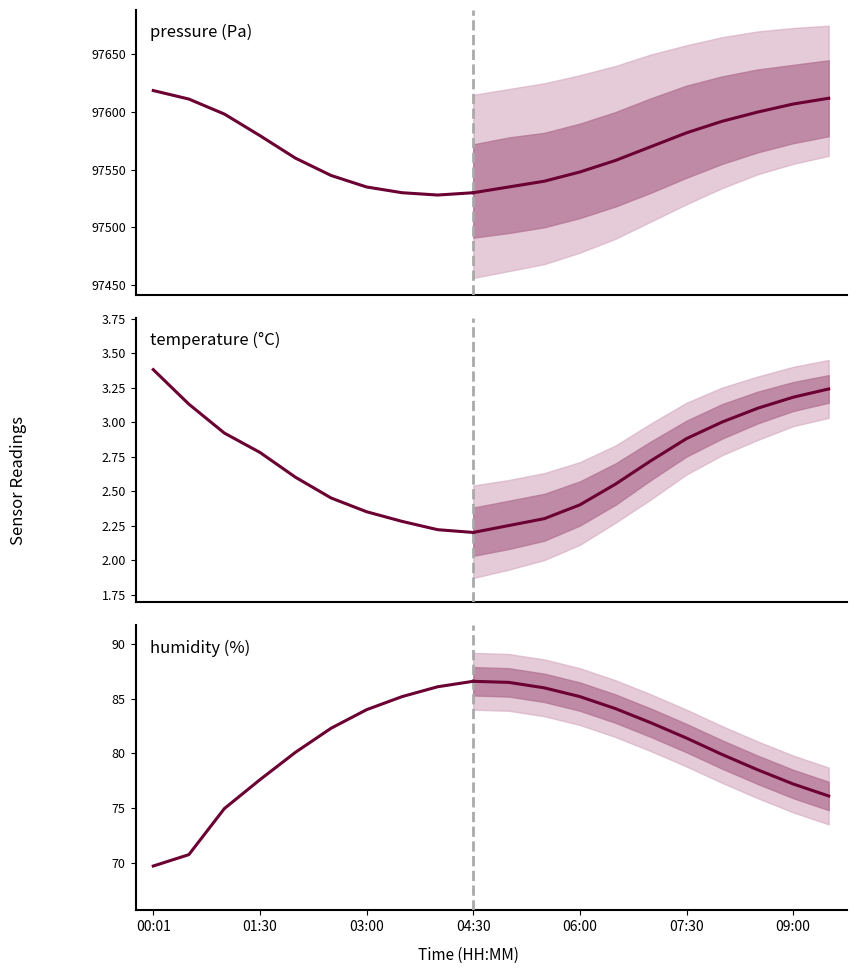

Is this an area chart (filled region under the line)?

No